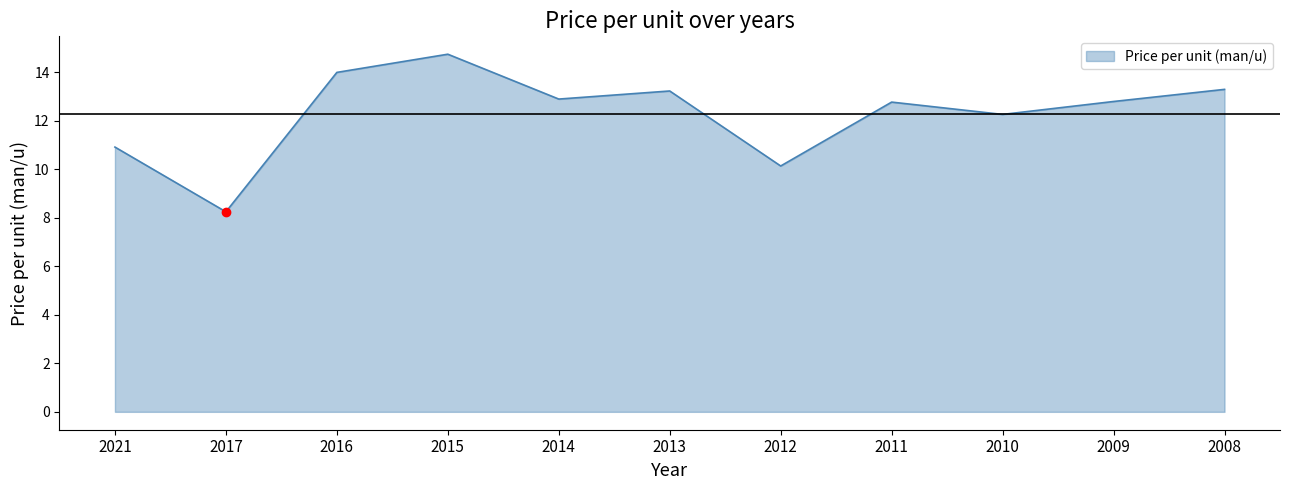

Between 2013 and 2017, which is larger?

2013